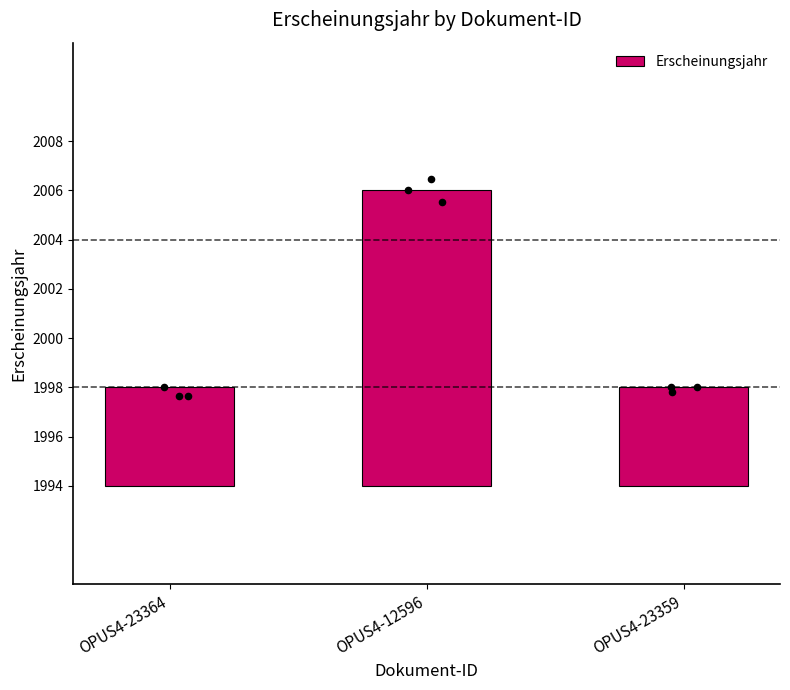

Which has a higher value, OPUS4-23359 or OPUS4-23364?

OPUS4-23359